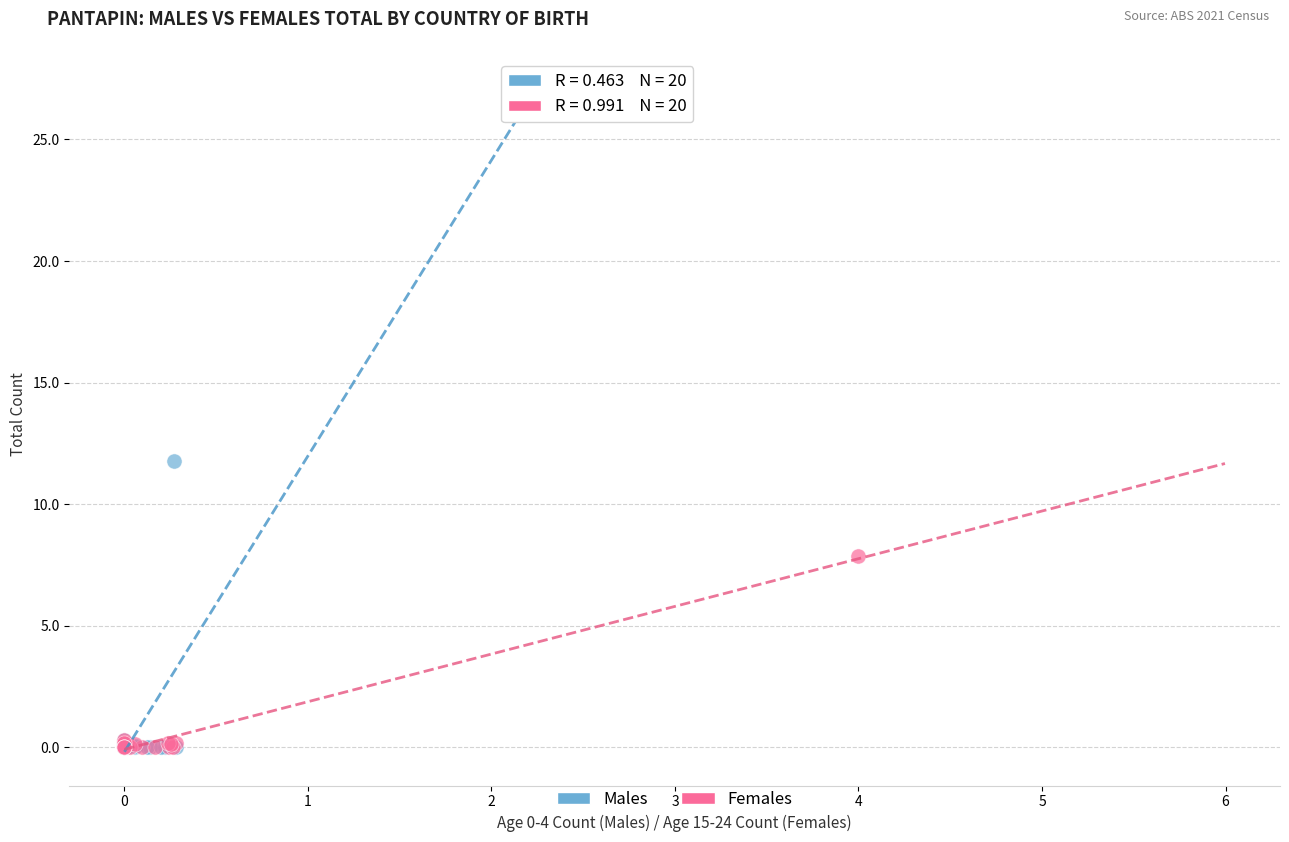

Which series contains the highest Y value?

Males